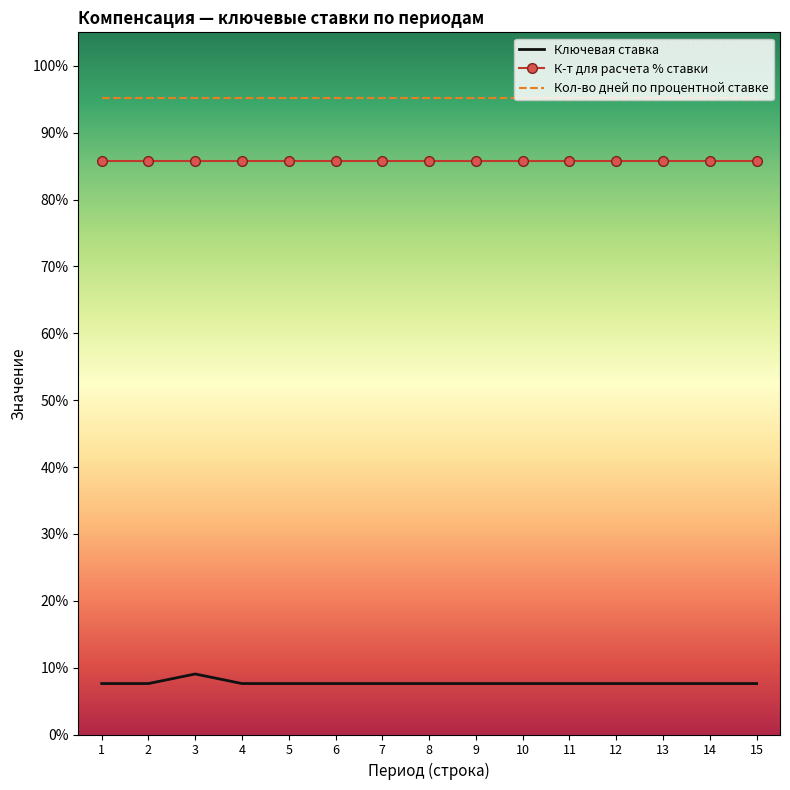

In Ключевая ставка, how many points are higher than both neighbors (excluding endpoints)?

1